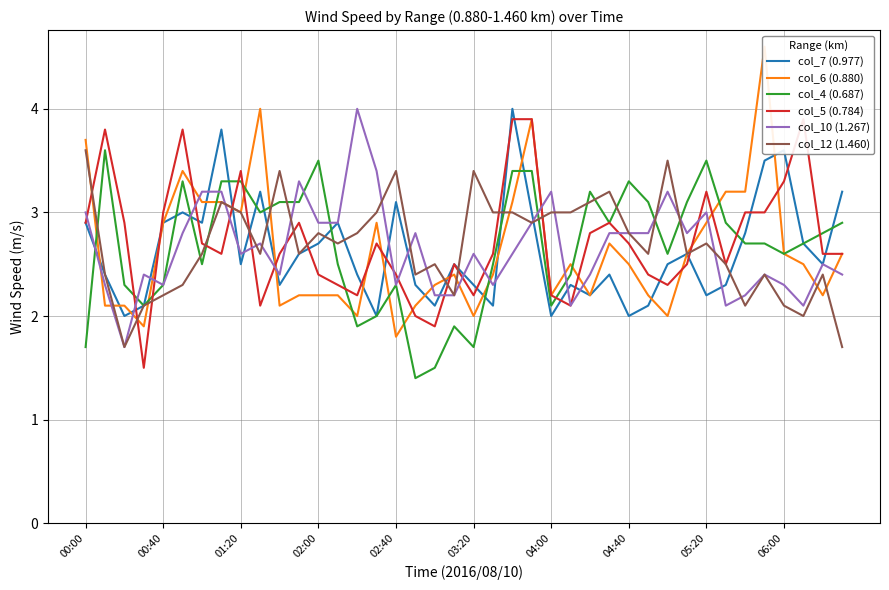

Is it true that col_10 (1.267) equals 2.6 at 01:20?

True